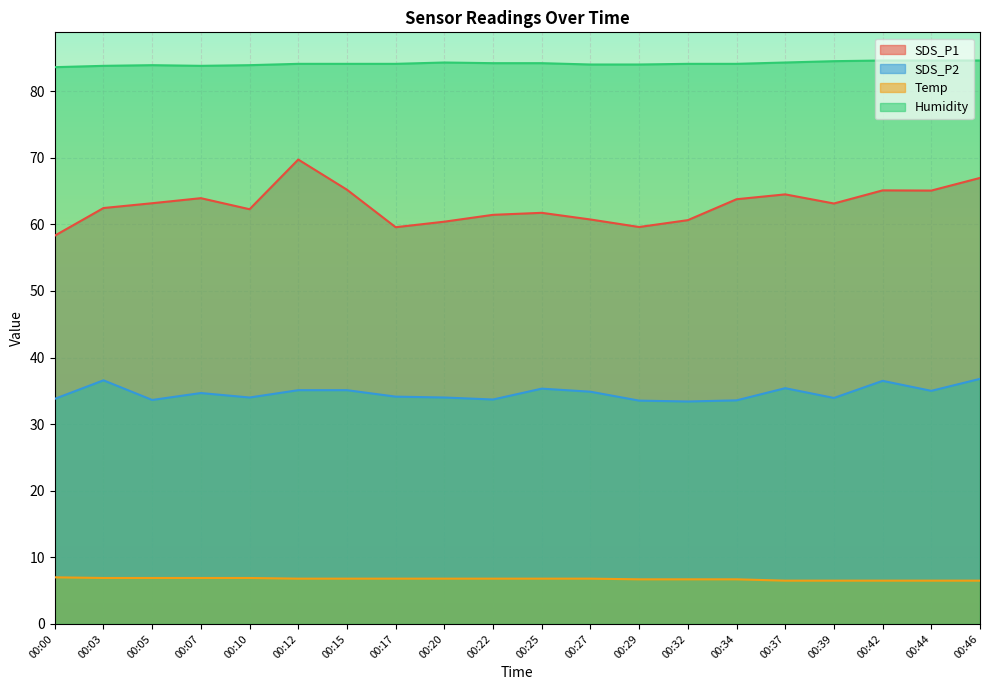

Which series changed the most between 00:12 and 00:20?

SDS_P1